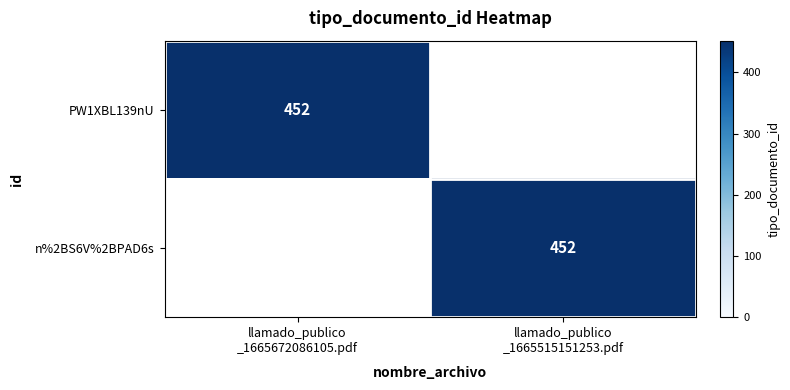

Is it true that n%2BS6V%2BPAD6s equals 692 at llamado_publico _1665515151253.pdf?

False